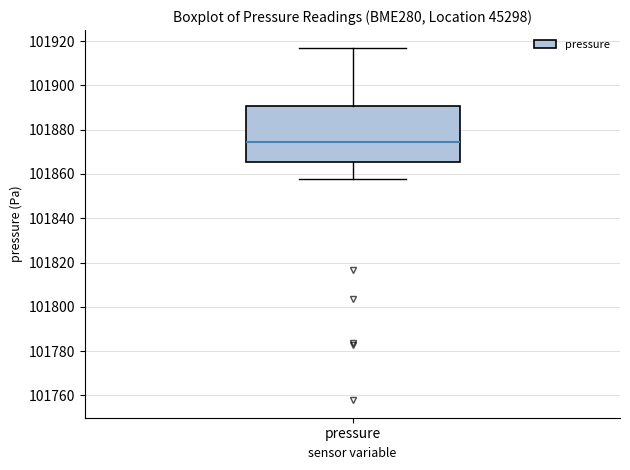

Read this box plot against the y-axis: the position of the median line, the range covered by the box, and the ends of both whiskers. The values are not printed on the chart, so give them approximately, as read against the axis.

median 101874, box 101866 to 101890, whiskers 101858 to 101918